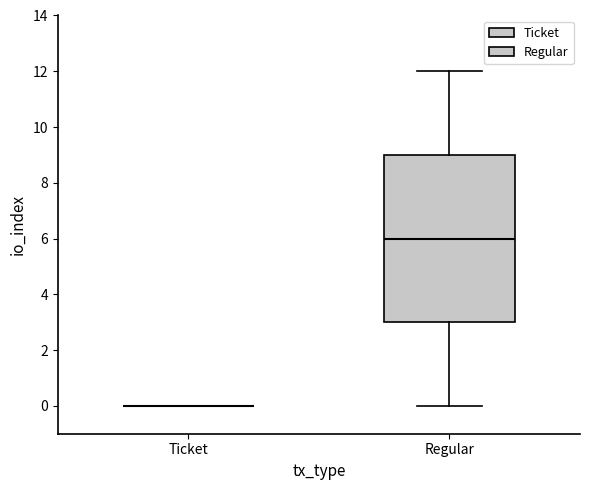

Where does the upper whisker of the box for Regular end on the y-axis? The values are not printed on the chart, so give them approximately, as read against the axis.

12